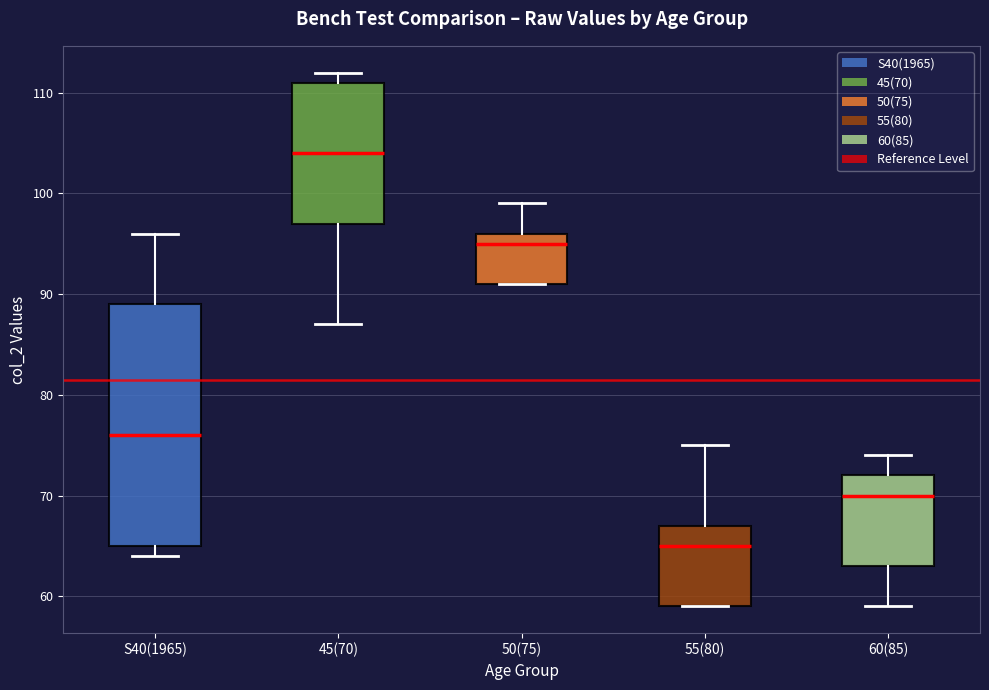

Which box is the tallest, from its lower edge to its upper edge?

S40(1965)